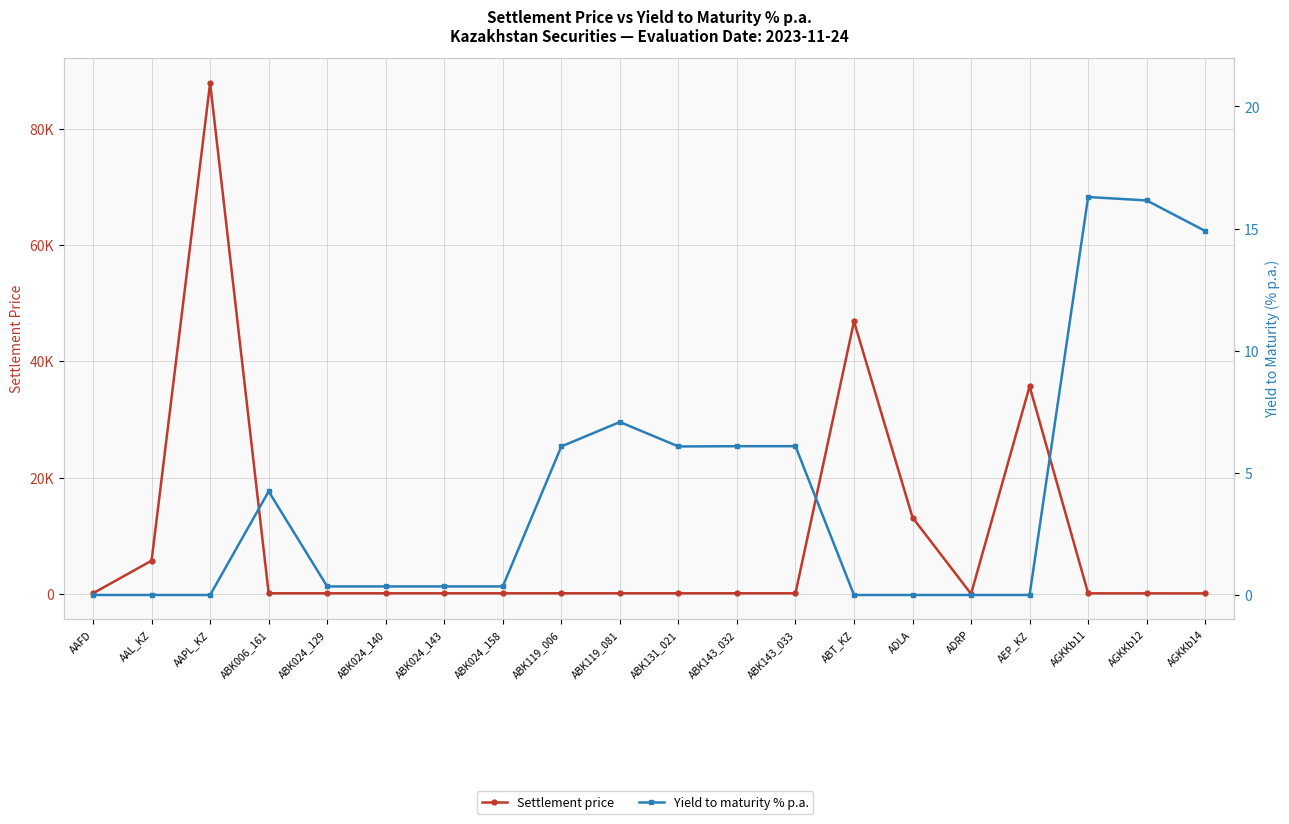

True or false: Settlement price has more than 1 interior local peaks.

True